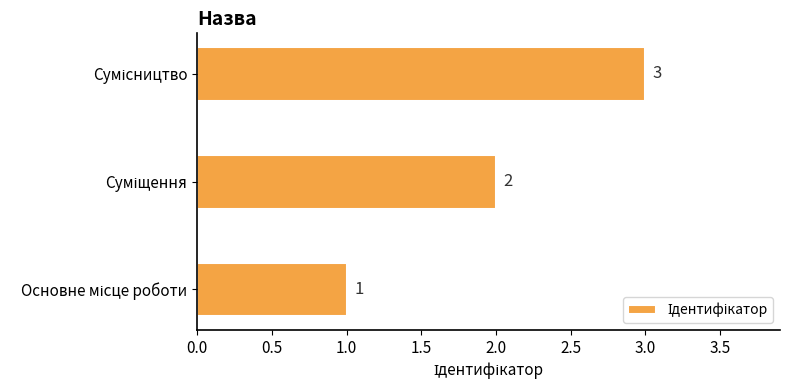

What is the greatest value displayed?

3